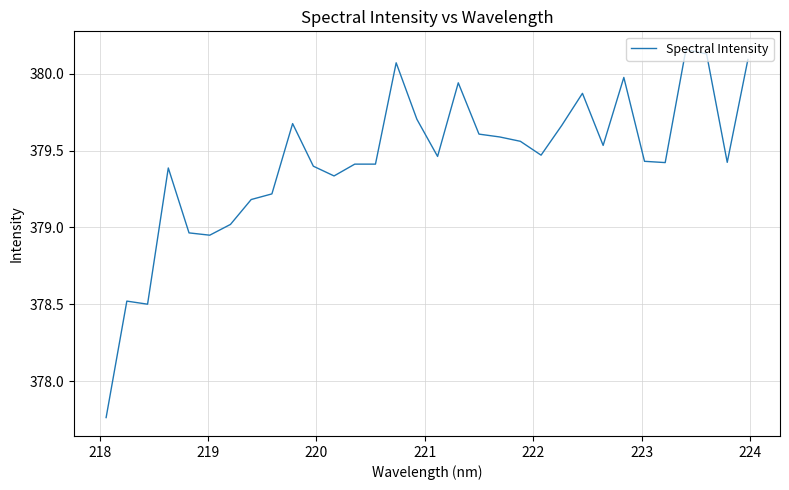

What is the difference between the maximum and minimum values?

2.4